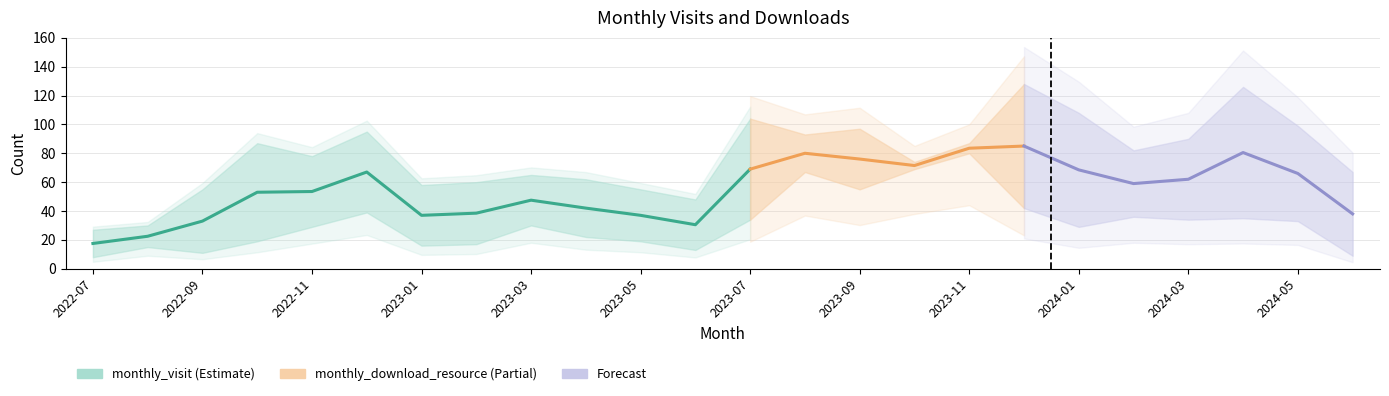

Does the chart display data point markers on the line(s)?

No